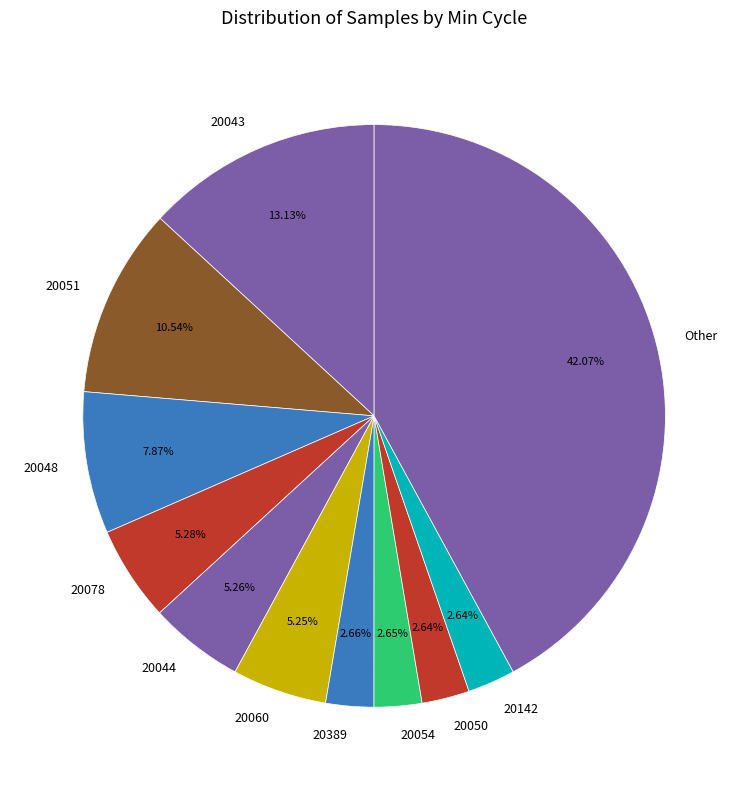

Is the sum of 20051 and 20050 greater than half?

No